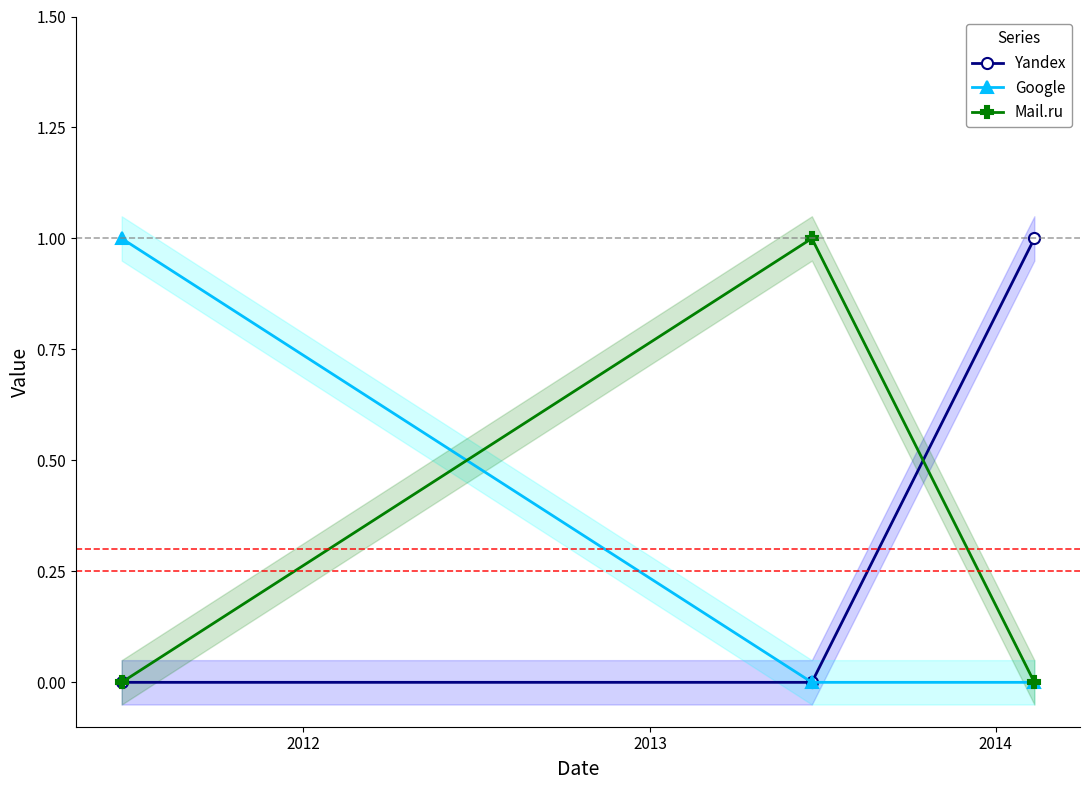

How many Google values are between 0 and 1?

3